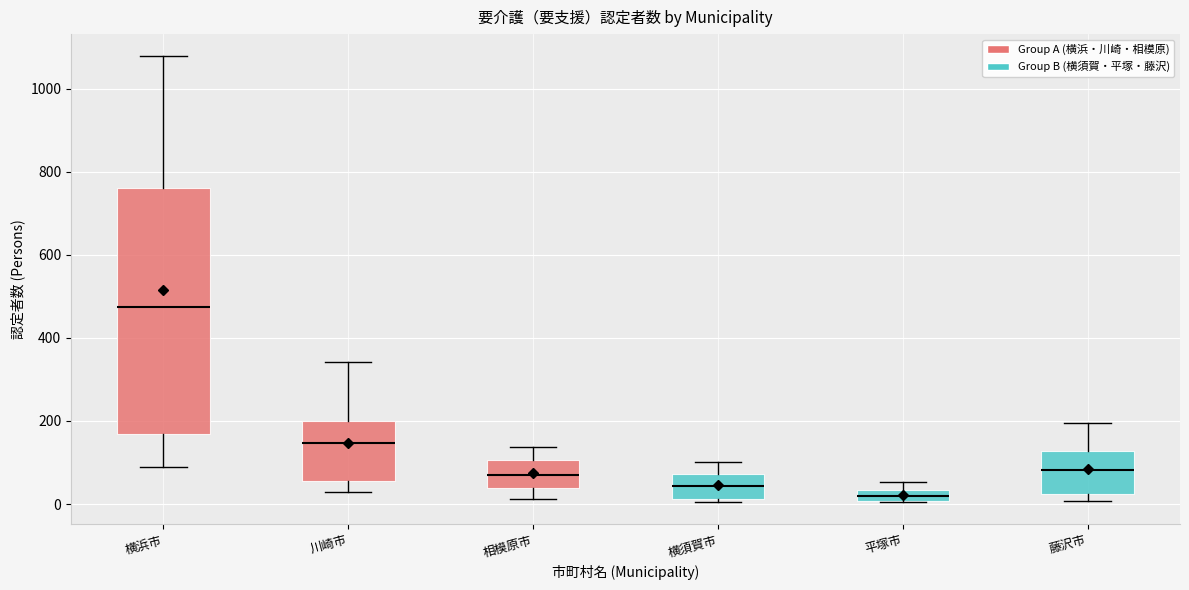

Where is the upper edge of the box for 藤沢市 on the y-axis? The values are not printed on the chart, so give them approximately, as read against the axis.

120